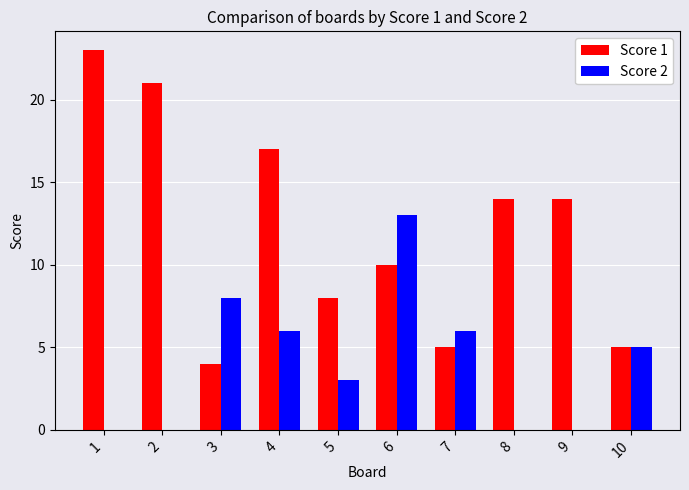

How many data points does each series have?

10